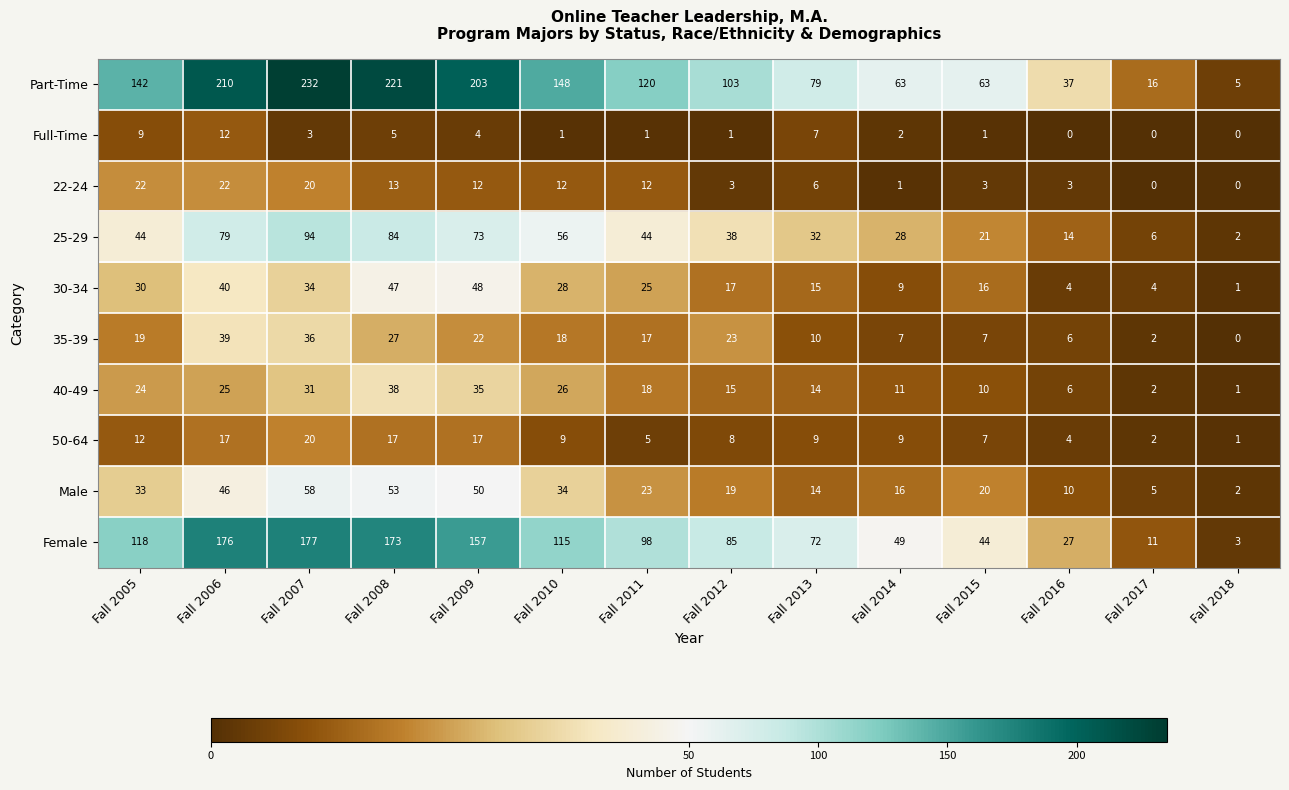

What is the highest value of the 50-64 series?

20